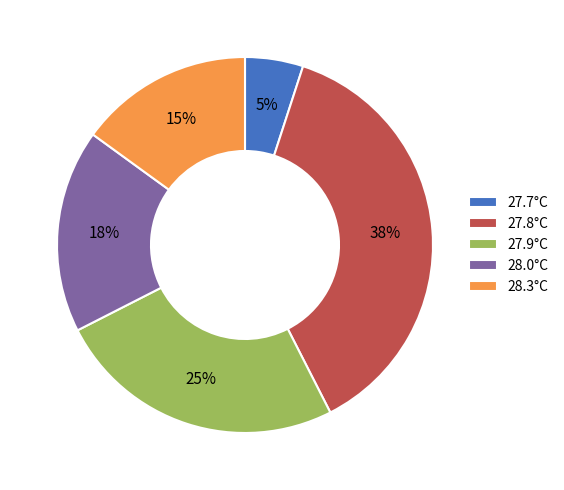

To the nearest percent, what is the average slice percentage?

20%